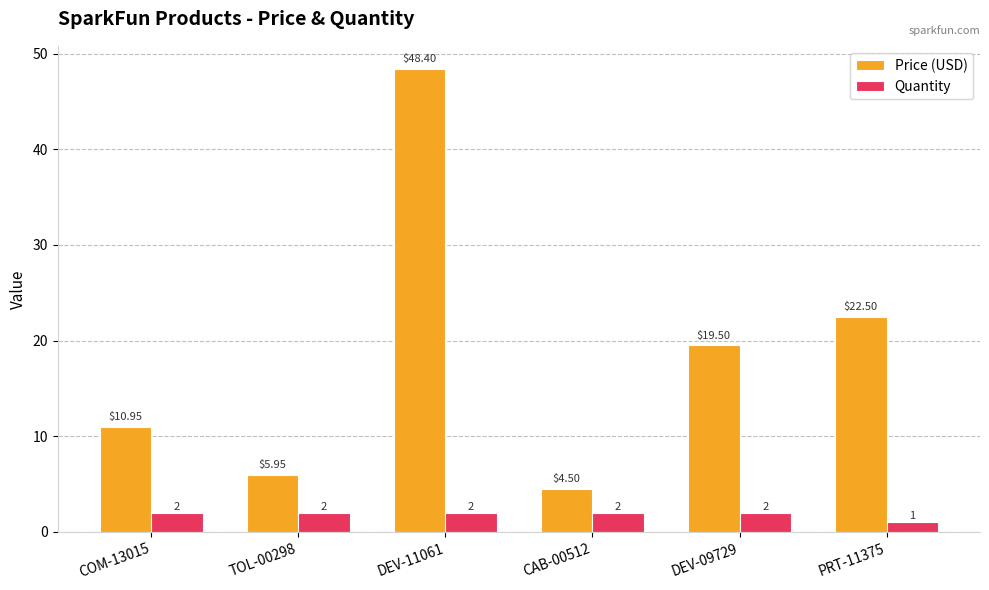

True or false: Price (USD) has a value of 19.2 at COM-13015.

False